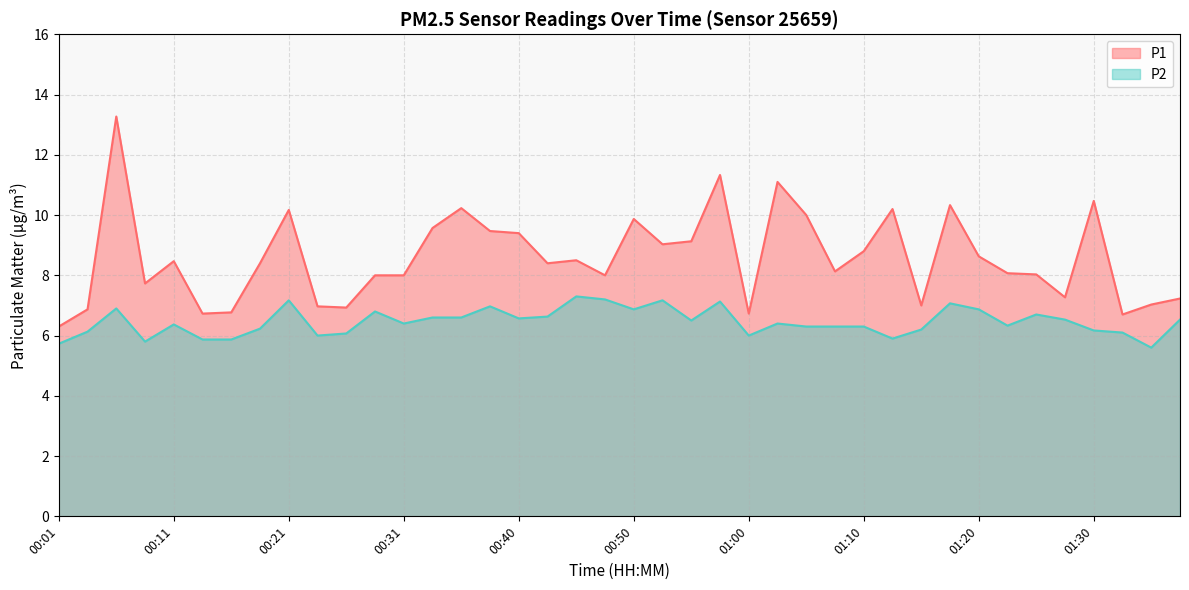

At 00:21, list the series in order from largest to smallest.

P1, P2